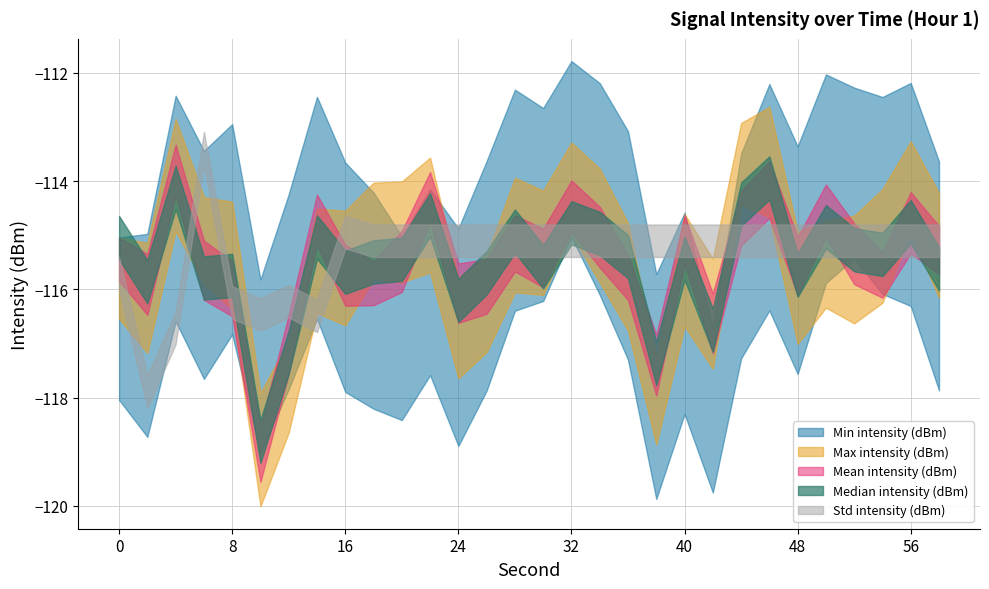

True or false: Median intensity (dBm) and Min intensity (dBm) cross at least once.

True